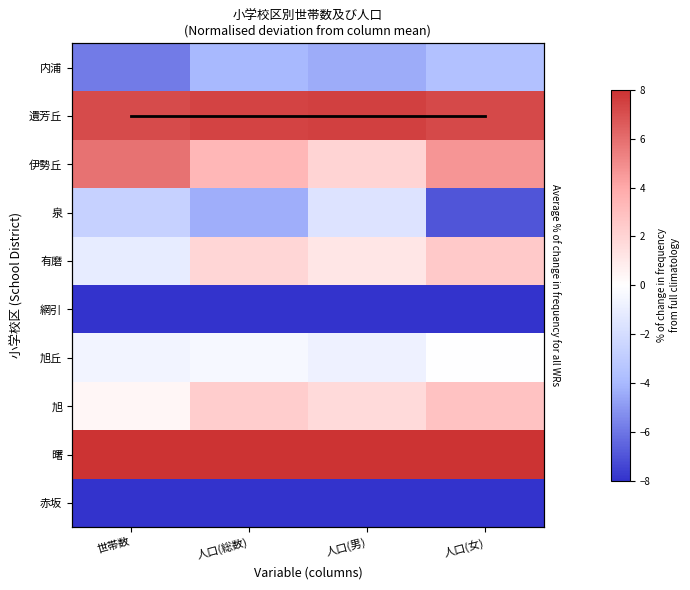

At how many categories does at least one series exceed 14?

4